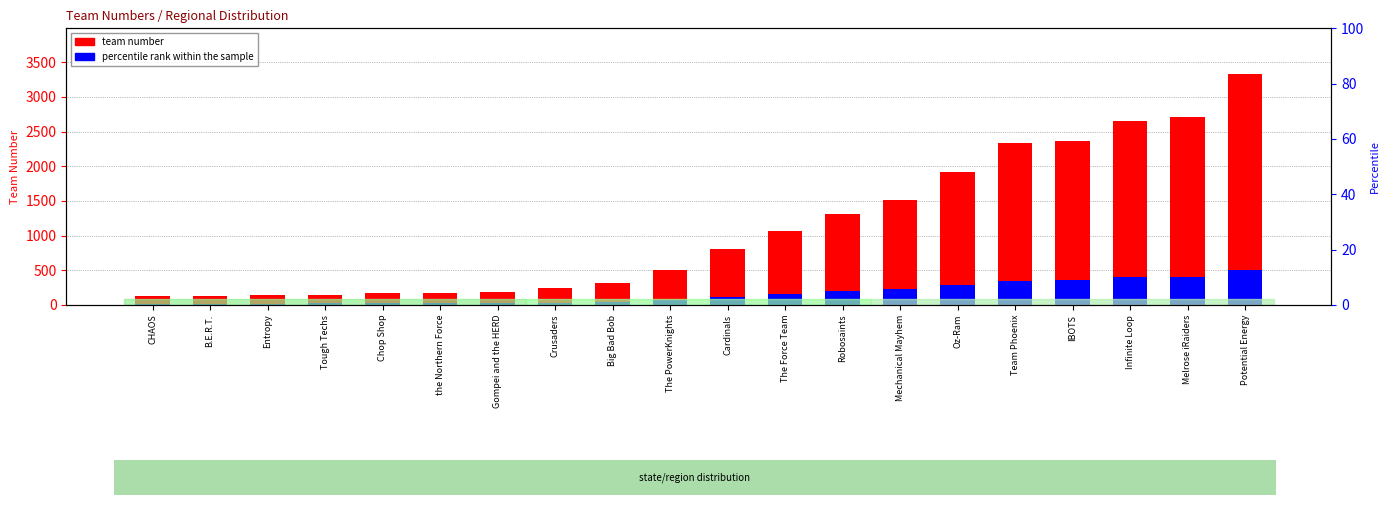

Between Robosaints and IBOTS, which is larger?

IBOTS